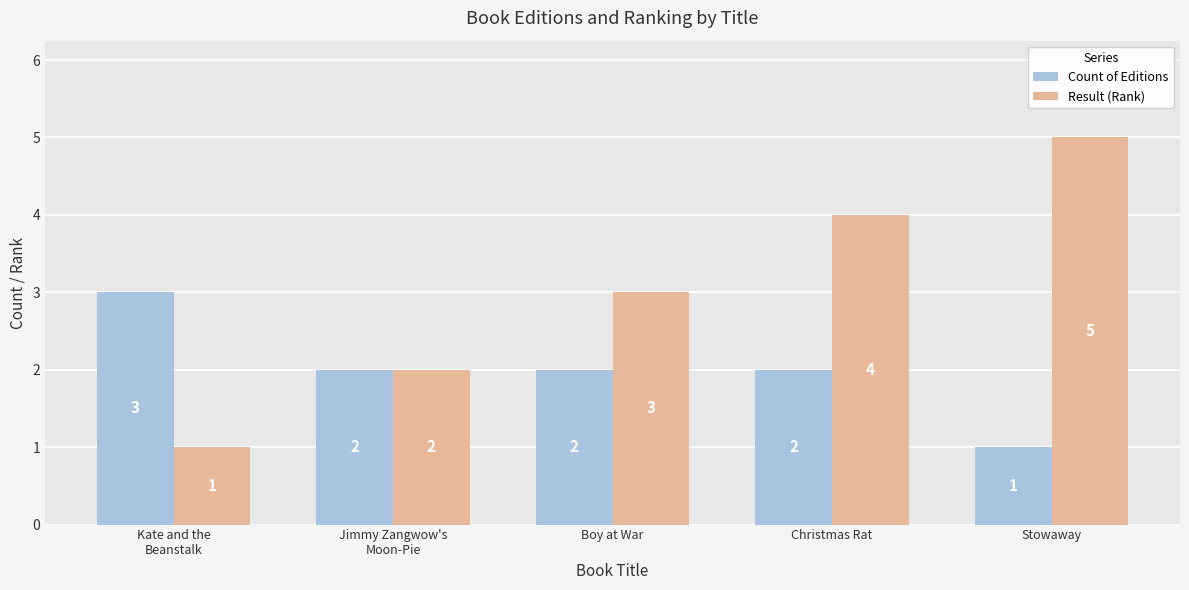

Reading left to right, transcribe all the data shown in this chart.

Count of Editions: Kate and the
Beanstalk=3	Jimmy Zangwow's
Moon-Pie=2	Boy at War=2	Christmas Rat=2	Stowaway=1
Result (Rank): Kate and the
Beanstalk=1	Jimmy Zangwow's
Moon-Pie=2	Boy at War=3	Christmas Rat=4	Stowaway=5